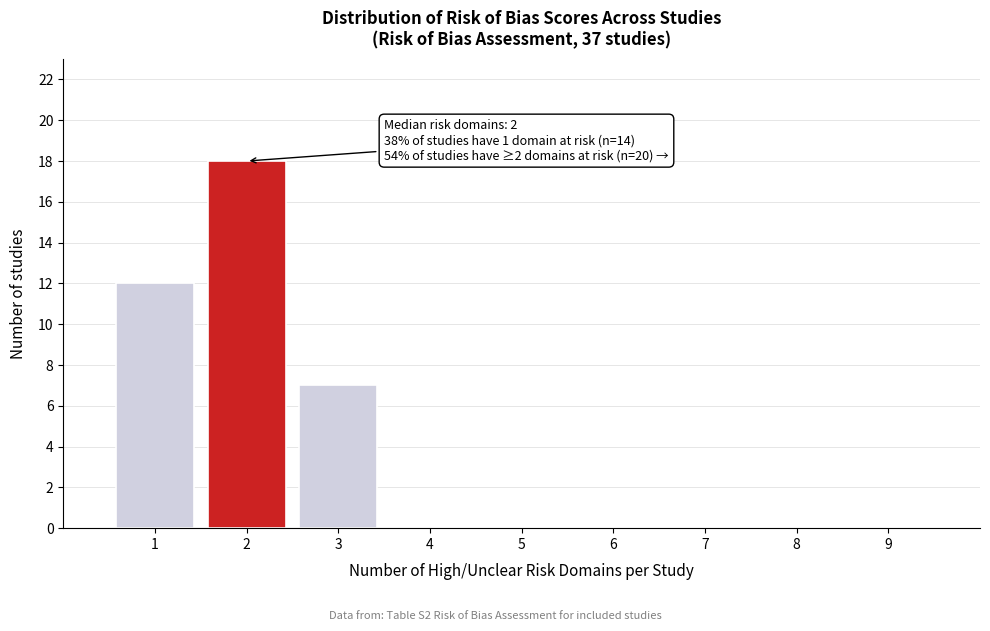

Which range on the x-axis has the tallest bar?

1.5 to 2.5